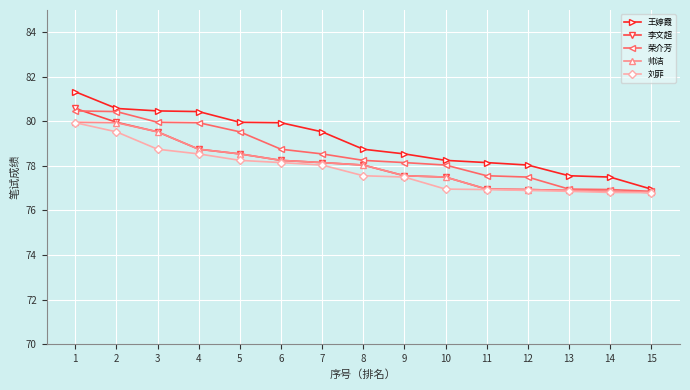

Between 5 and 15, which series saw the biggest shift?

王婷霞